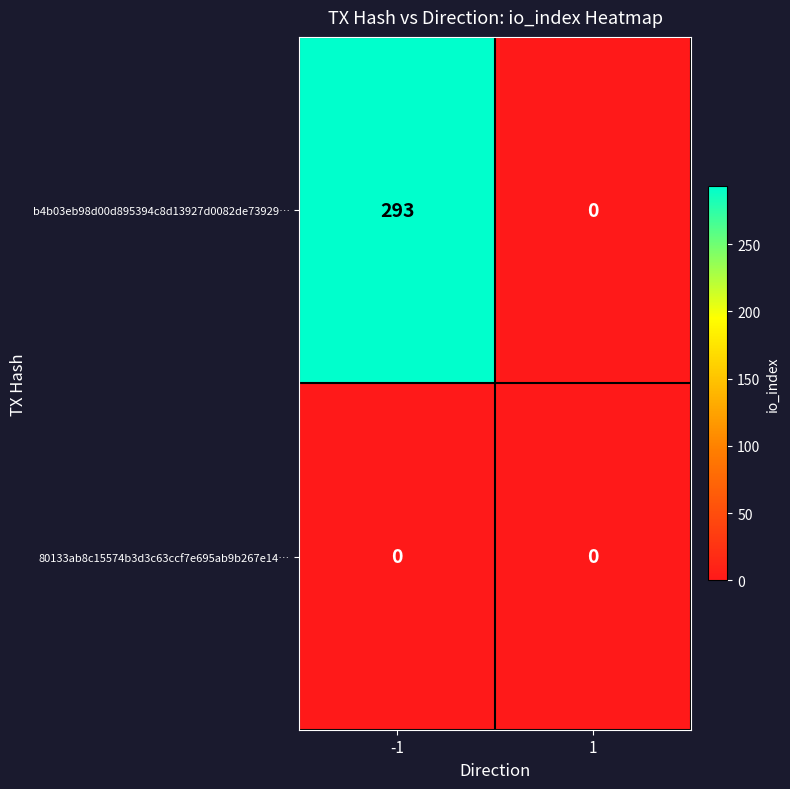

Which series has the widest spread of values?

b4b03eb98d00d895394c8d13927d0082de73929…